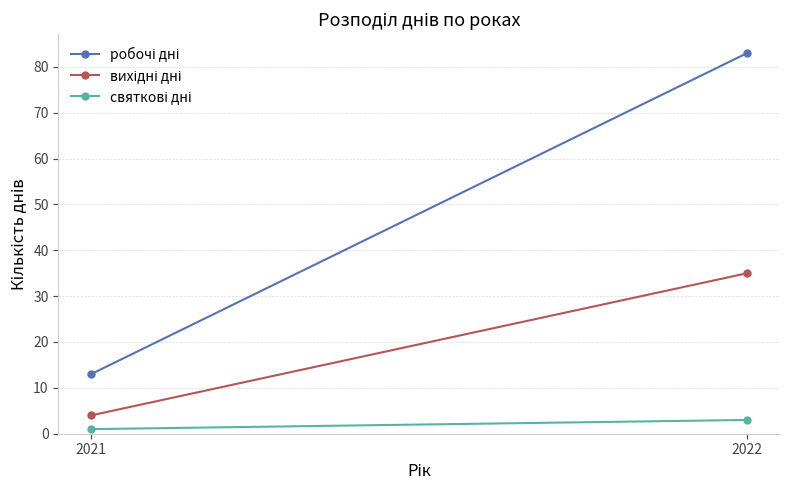

Which category has the highest value across all series?

2022